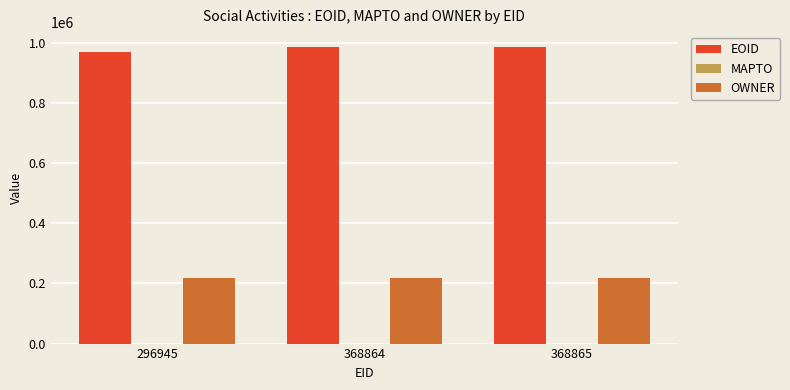

Are the bars horizontal?

No